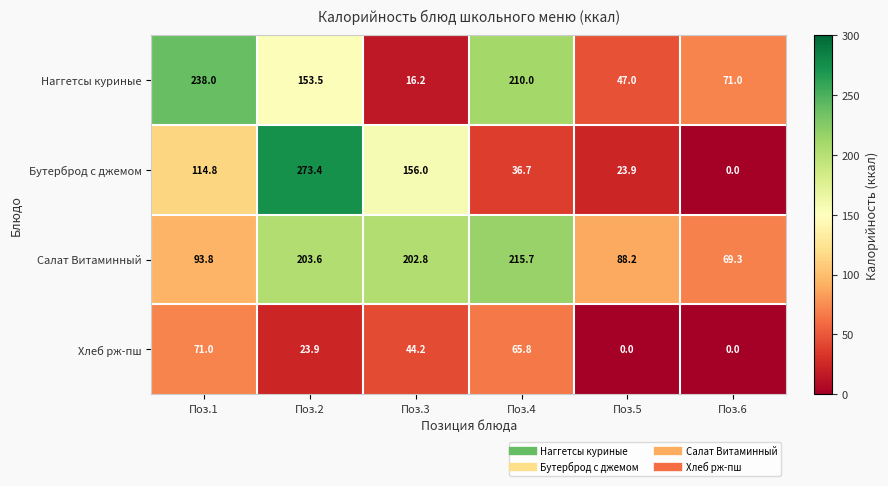

At which category is the sum across all series the highest?

Поз.2